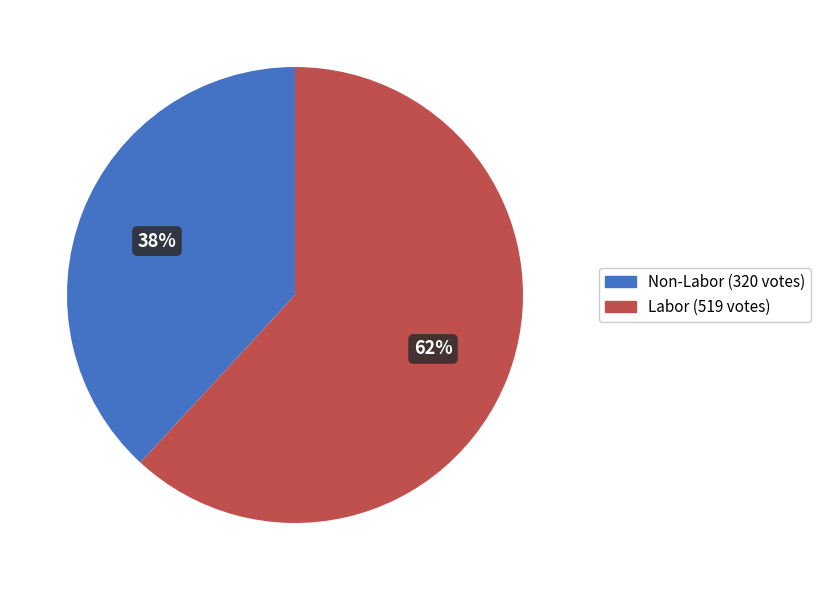

Is there a majority slice in this chart?

Yes